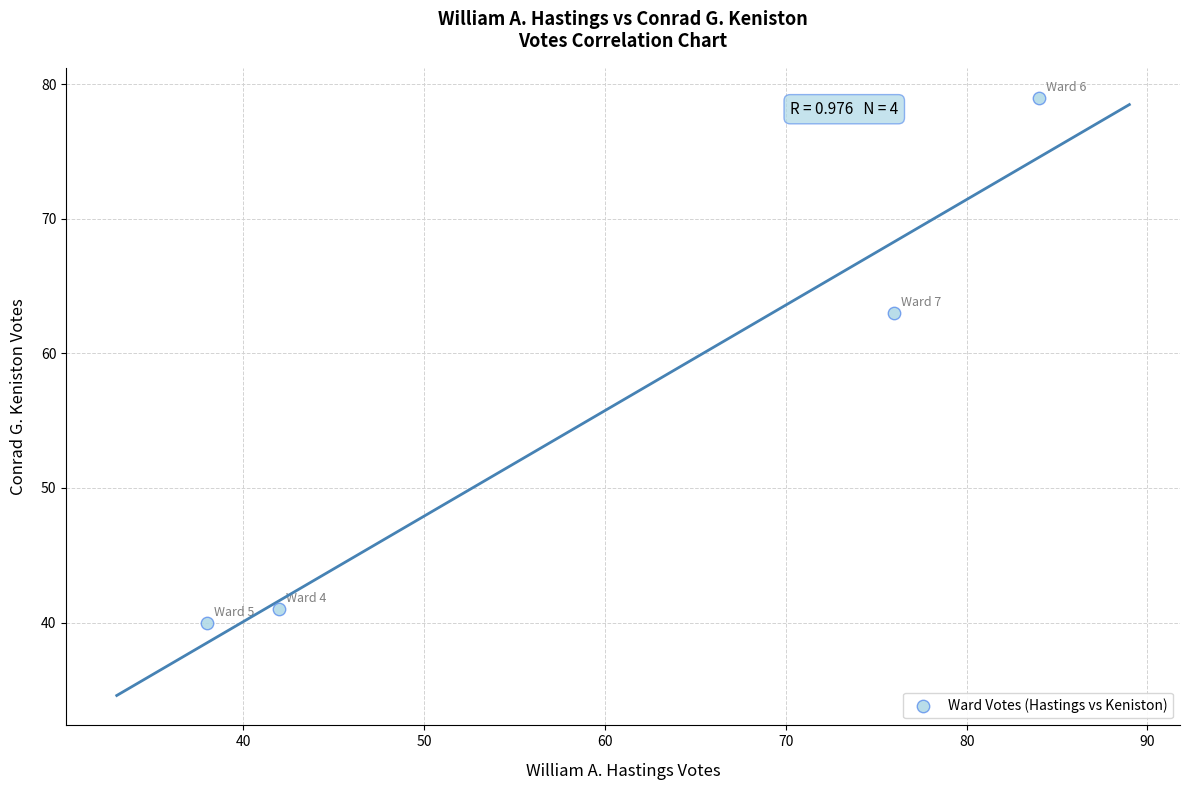

What is the range of X values (max minus min)?

46